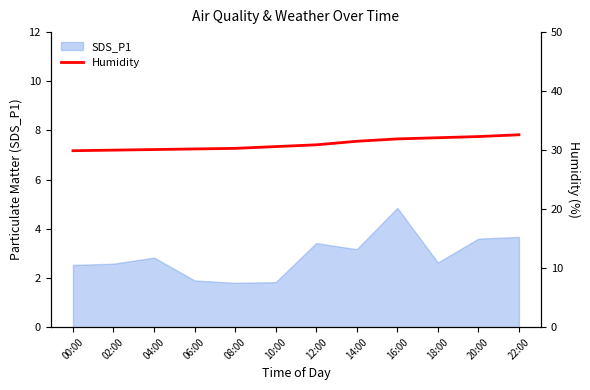

At which label is the value closest to 31?

12:00